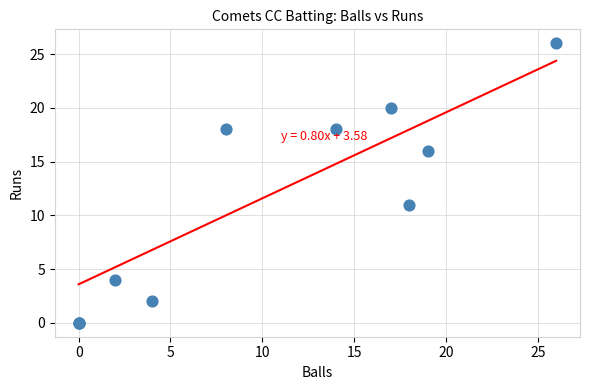

What Y value in the scatter plot is closest to 13?

11